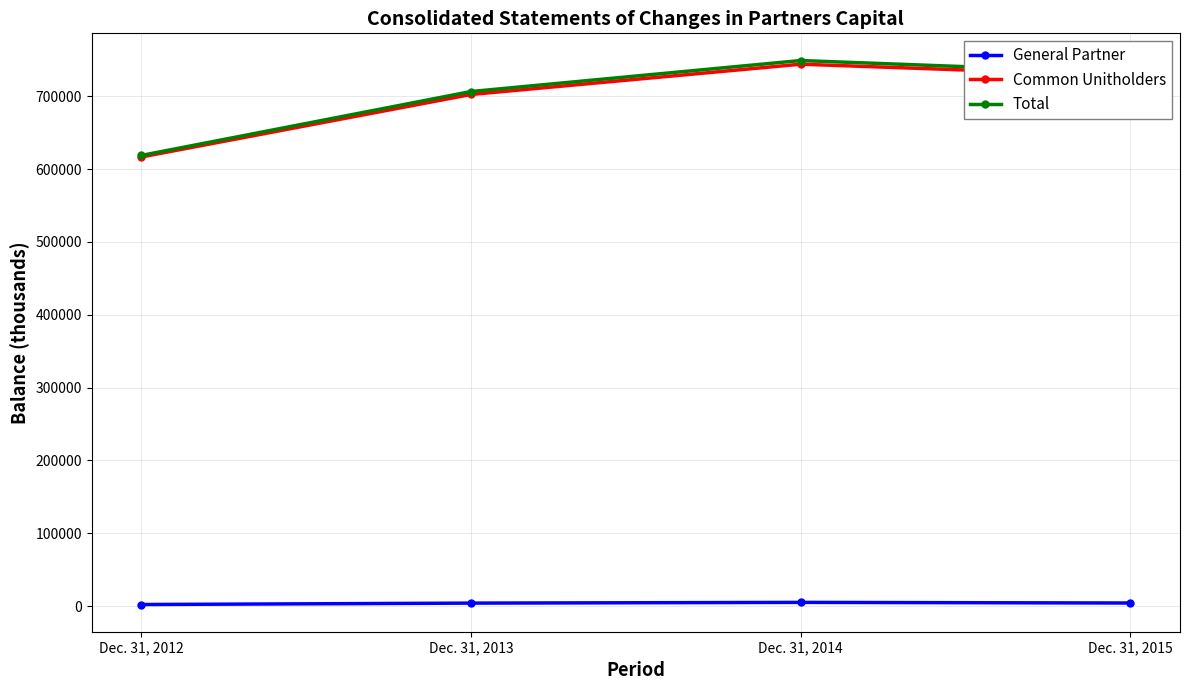

Is it true that Common Unitholders equals 728046 at Dec. 31, 2015?

True